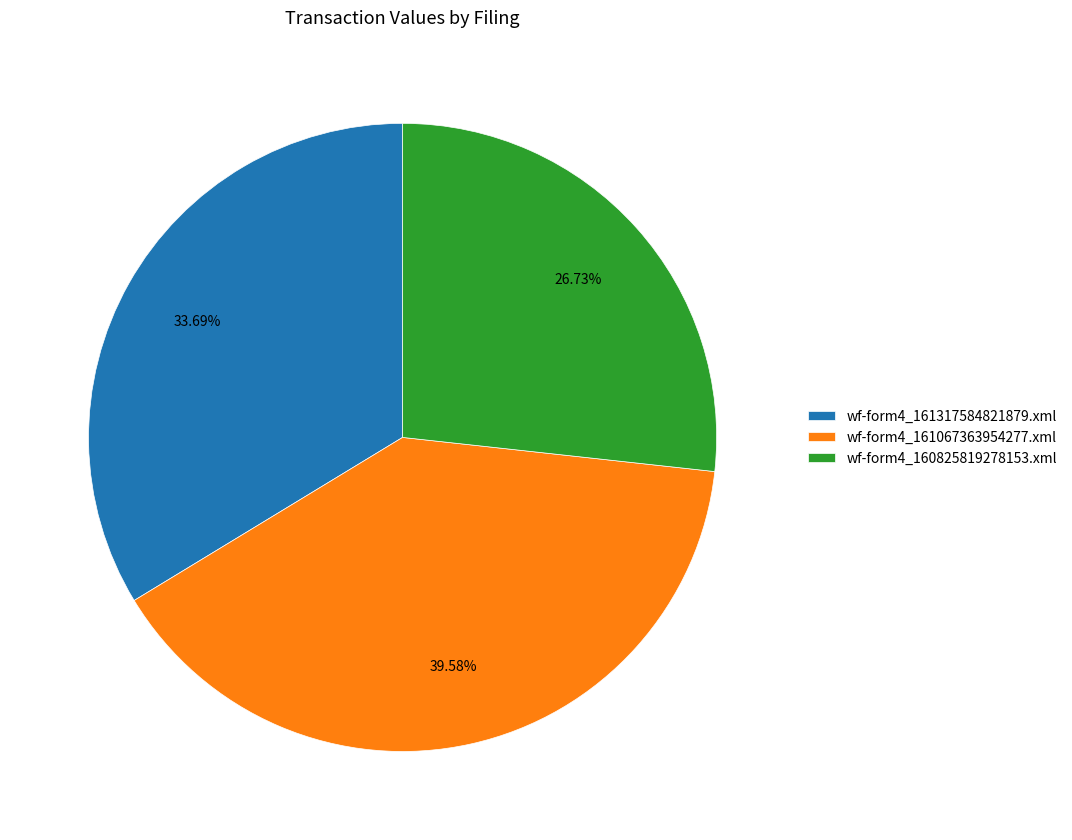

Combined, do wf-form4_161067363954277.xml and wf-form4_160825819278153.xml account for over 50%?

Yes